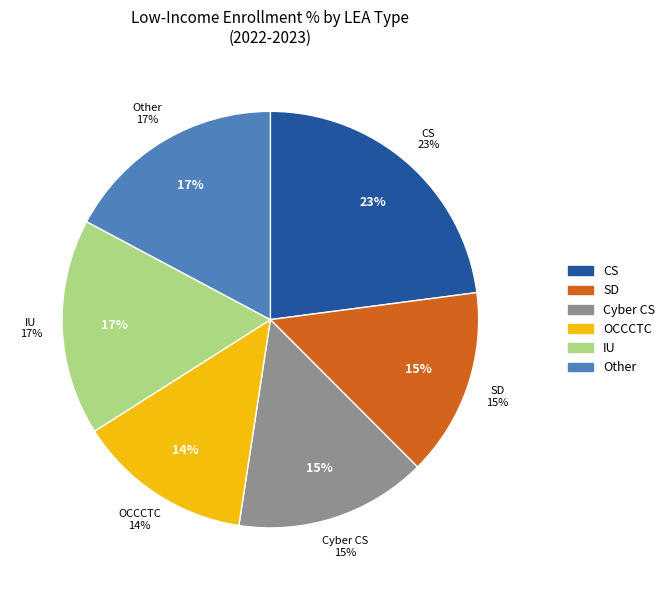

Count the number of slices in the pie.

6